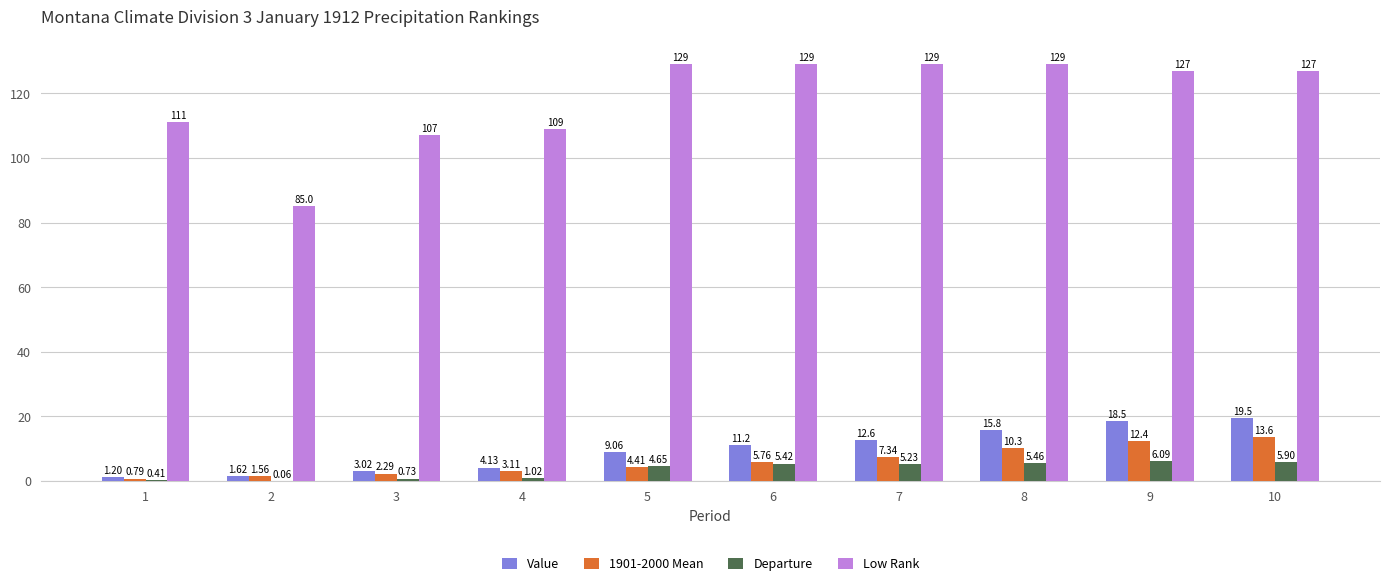

What is the sum of all Low Rank values?

1182.0